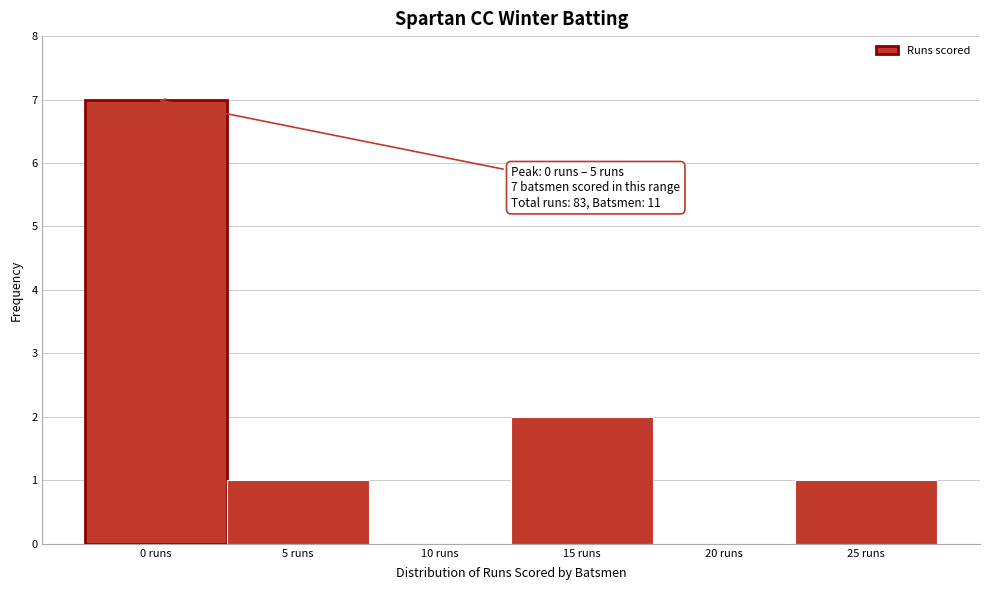

Reading right to left, extract all data points from this chart.

25 runs=1	20 runs=0	15 runs=2	10 runs=0	5 runs=1	0 runs=7